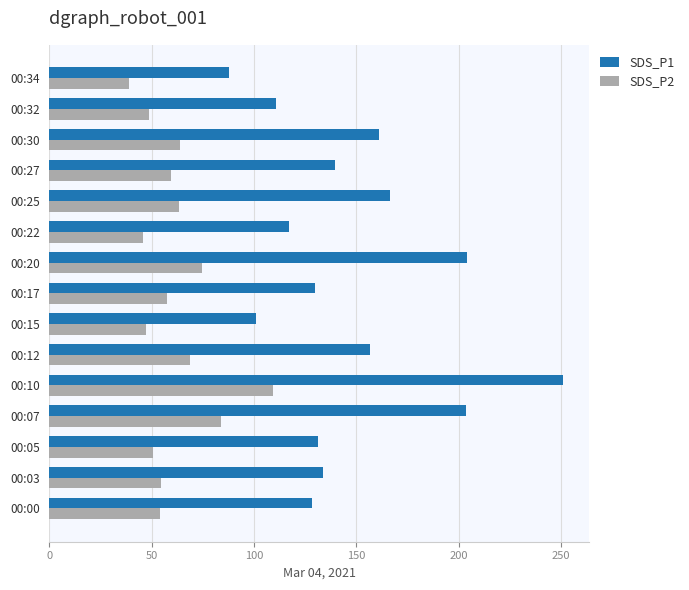

What is the approximate value of SDS_P1 at 00:10?

250.9